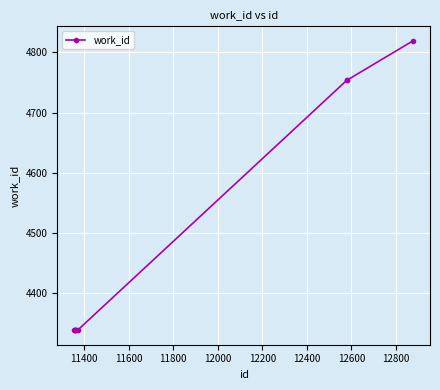

What is the smallest value displayed?

4339